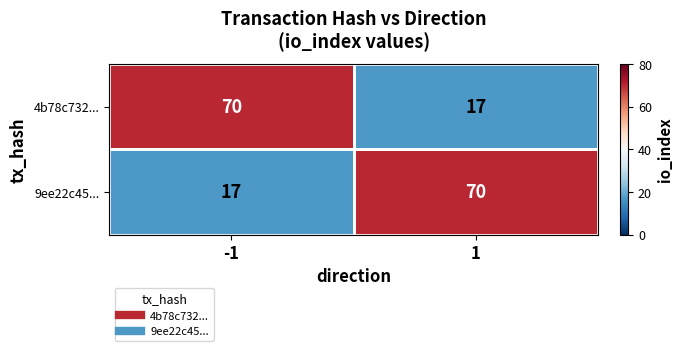

At how many categories does at least one series exceed 59?

2